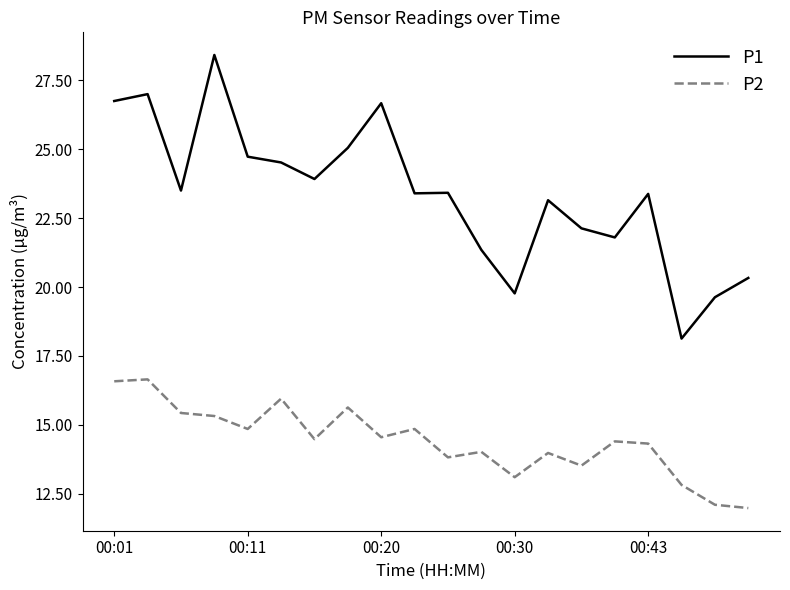

True or false: P1 and P2 intersect in this chart.

False